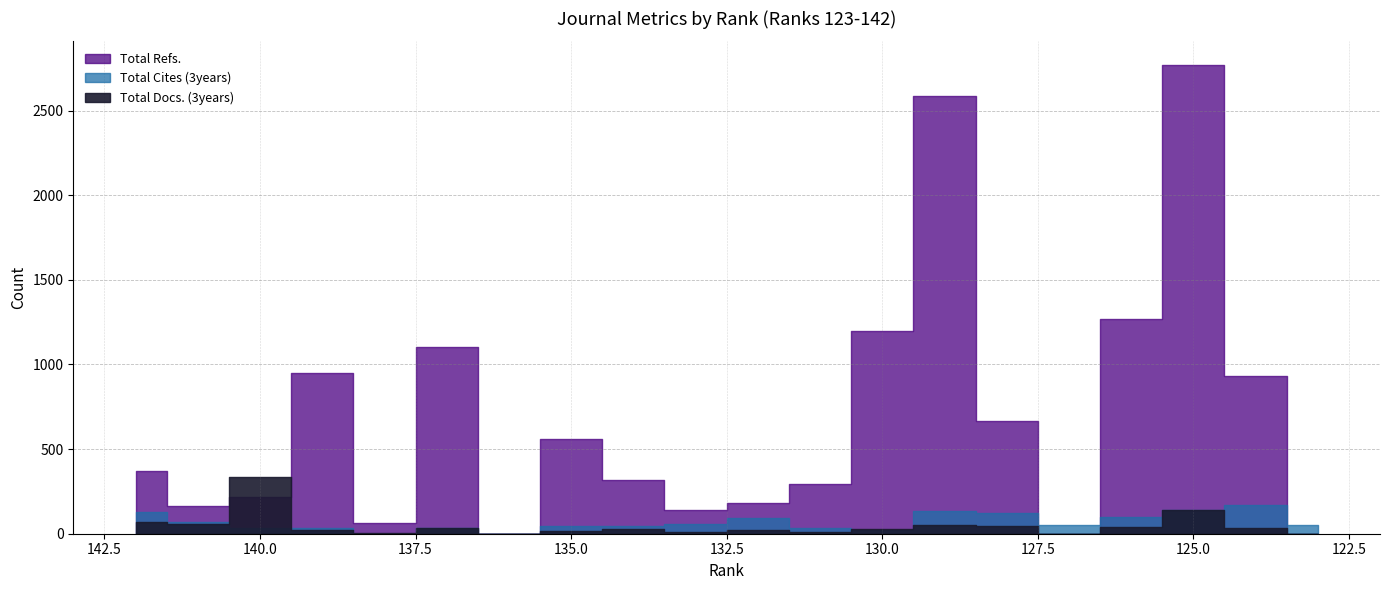

Which has a higher value, 125 or 132?

125